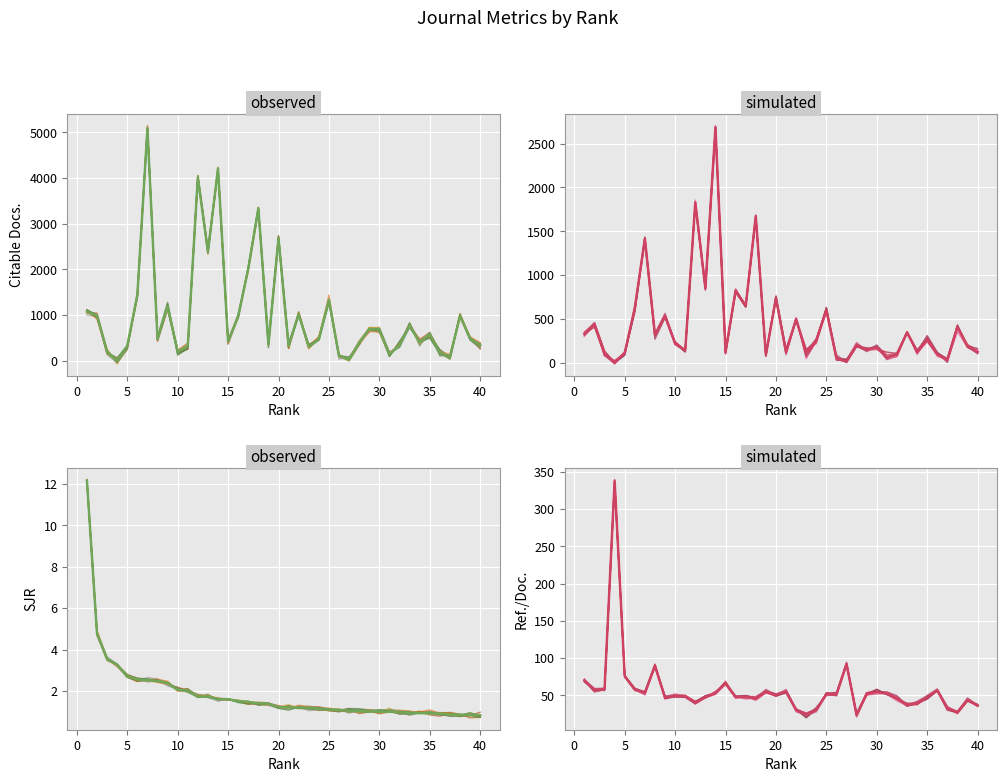

What is the approximate value of Ref. / Doc. at 21?

54.9